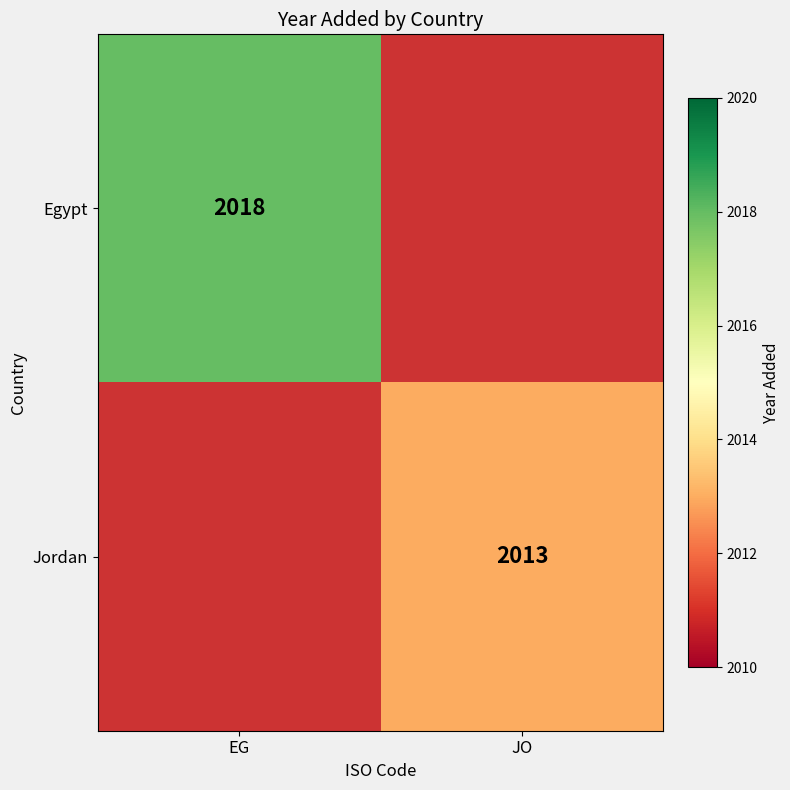

The Egypt series shows 2018 at EG. True or false?

True